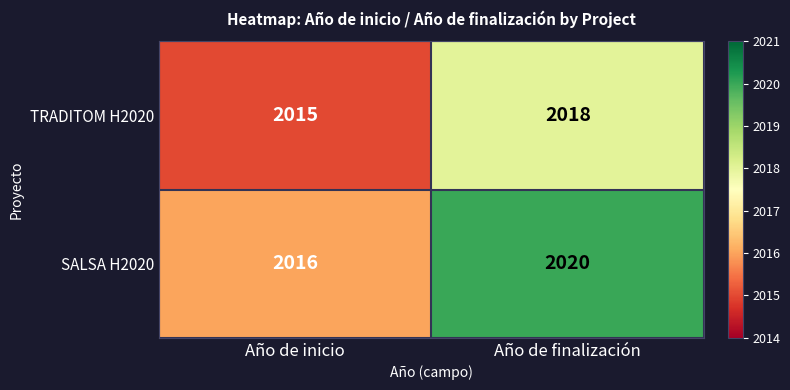

What is the highest value of the TRADITOM H2020 series?

2018